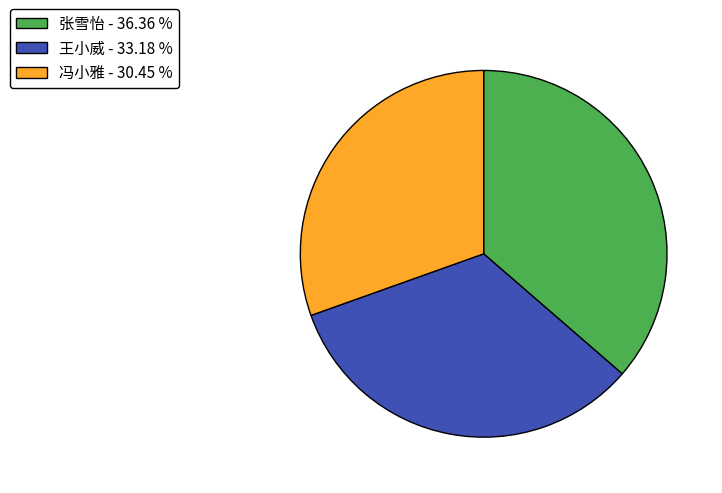

Rank the categories by value from highest to lowest.

张雪怡, 王小威, 冯小雅